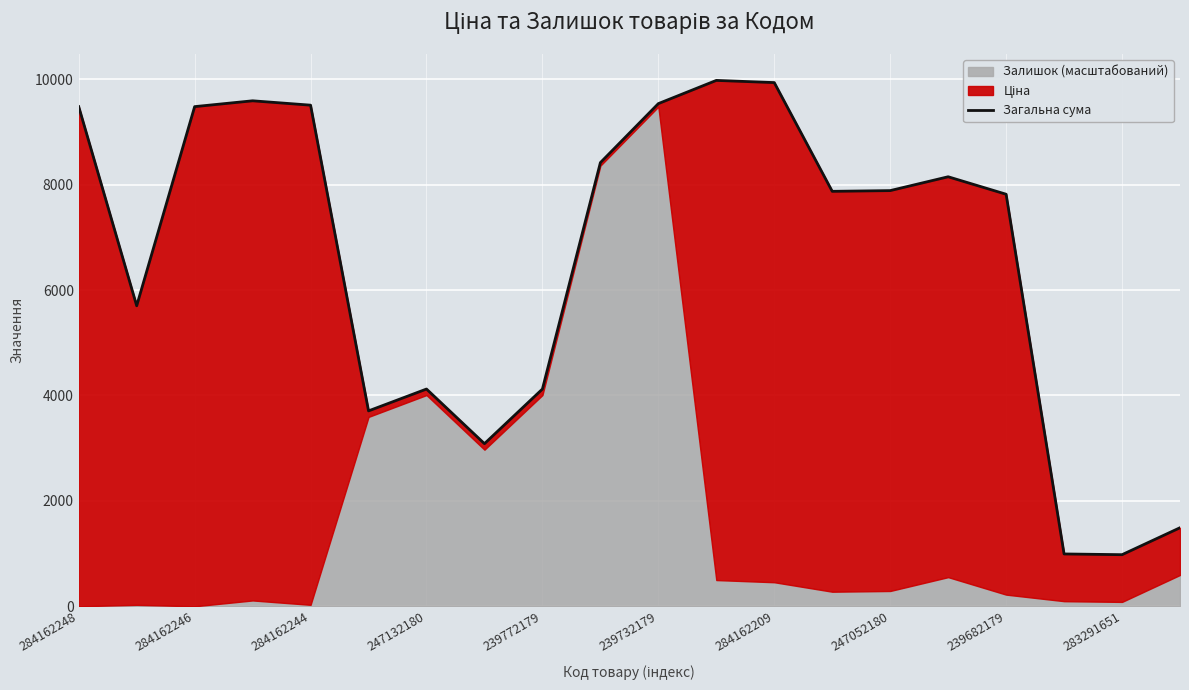

What is the sum of all values?

131852.5